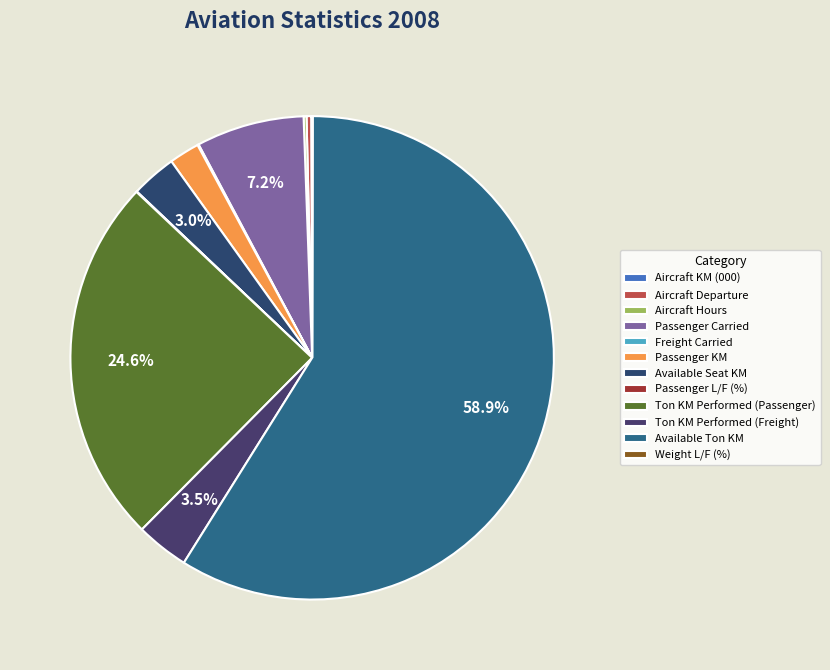

Does any single category account for the majority?

Yes